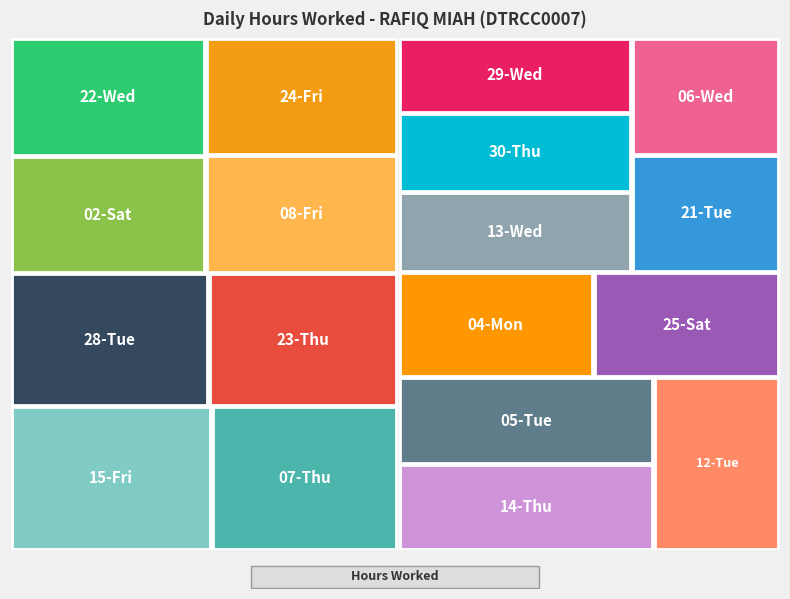

How many values are below 10?

12